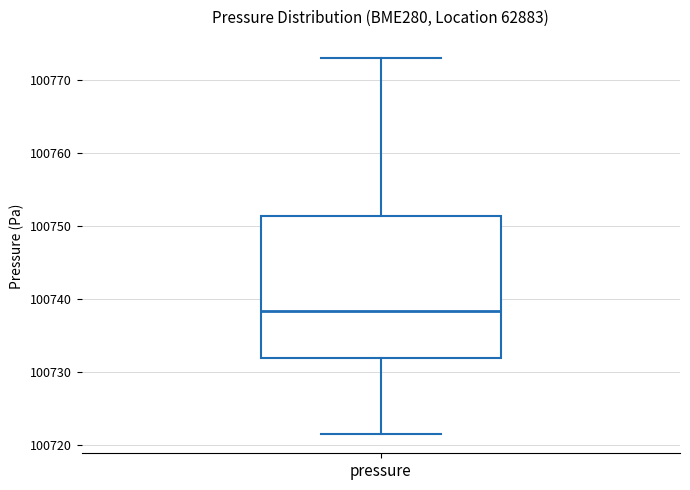

Read this box plot against the y-axis: the position of the median line, the range covered by the box, and the ends of both whiskers. The values are not printed on the chart, so give them approximately, as read against the axis.

median 100738, box 100732 to 100751, whiskers 100721 to 100773